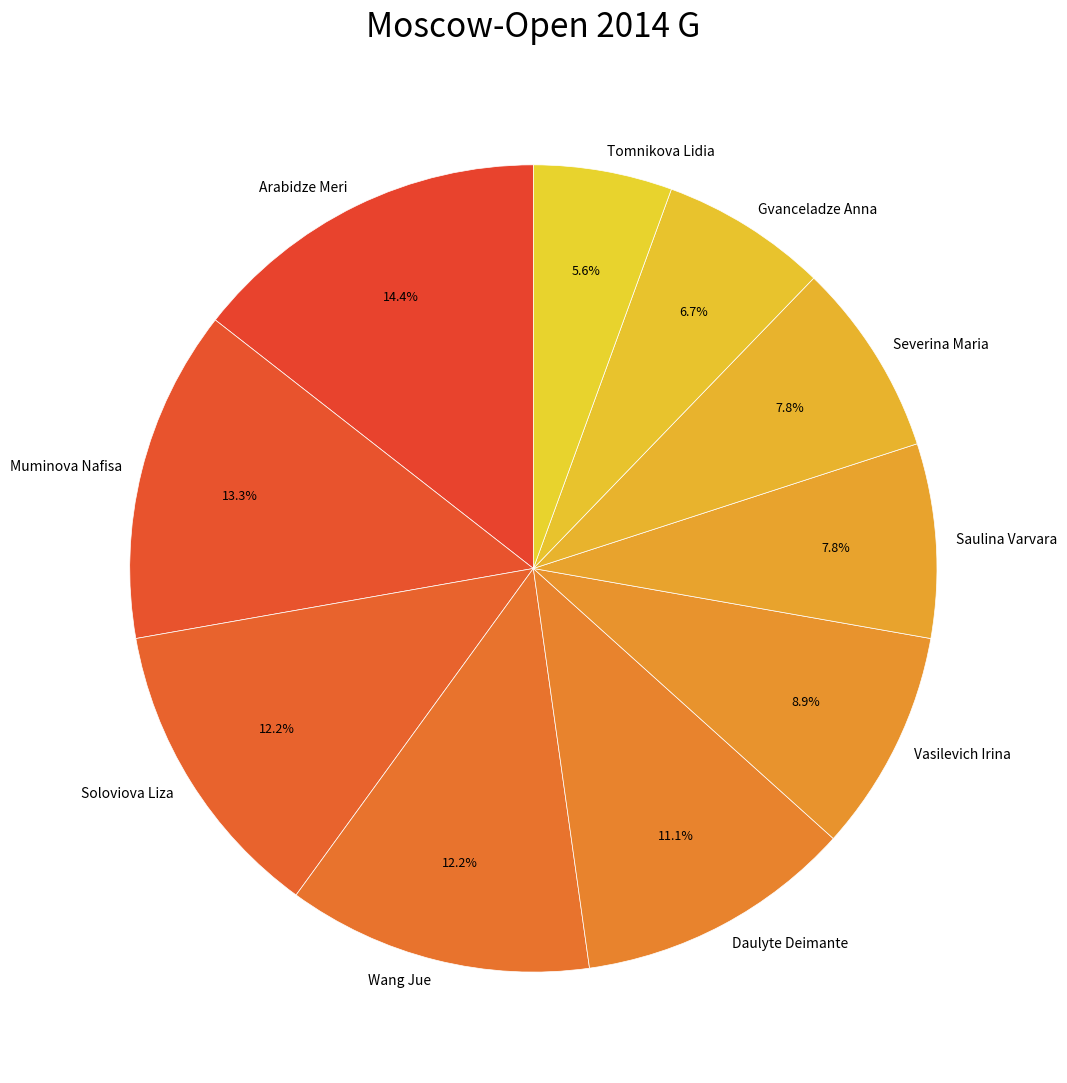

Which category has the smallest portion of the pie?

Tomnikova Lidia